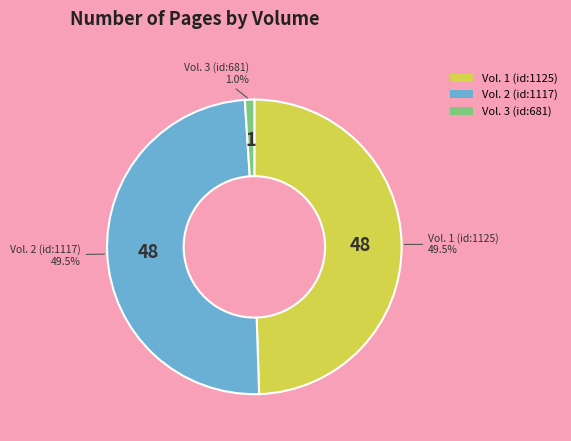

Does Vol. 2 (id:1117) represent more than half of the total?

No